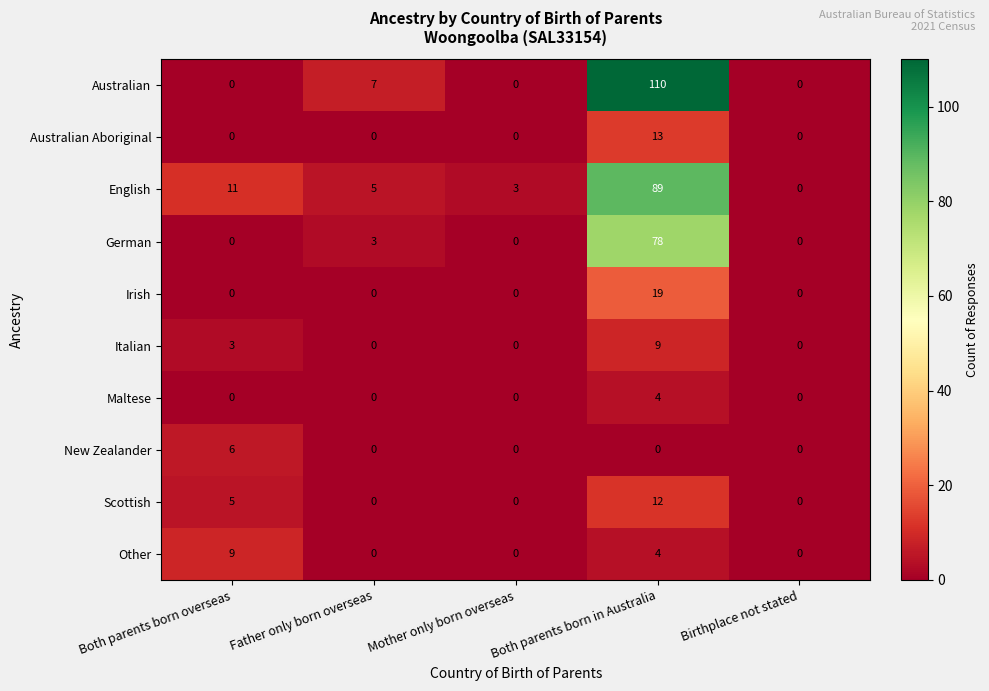

Between Father only born overseas and Mother only born overseas, which series saw the biggest shift?

Australian